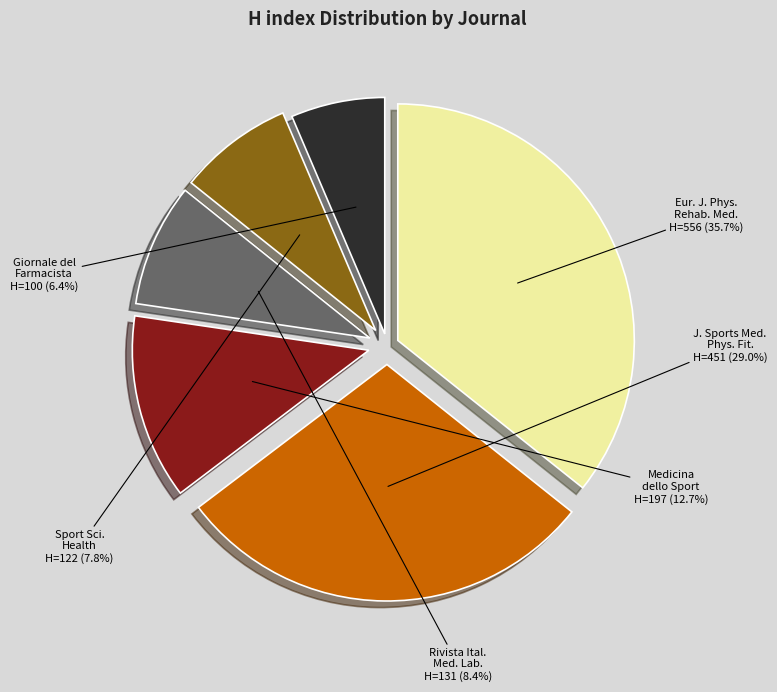

Is there a majority slice in this chart?

No